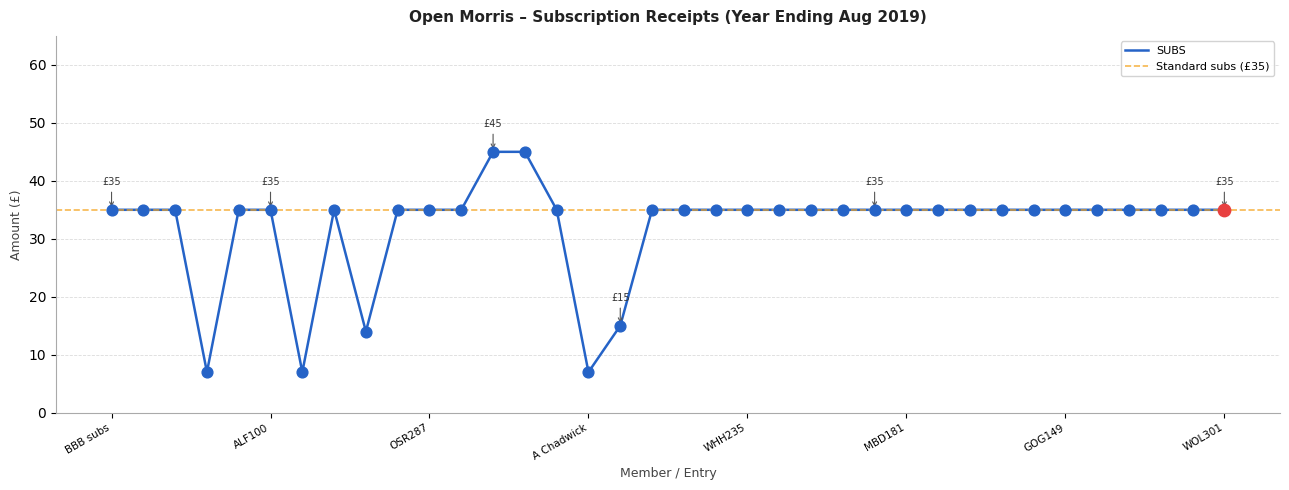

What is the ratio of the value at Pig Dyke to the value at ALF100?

1.0